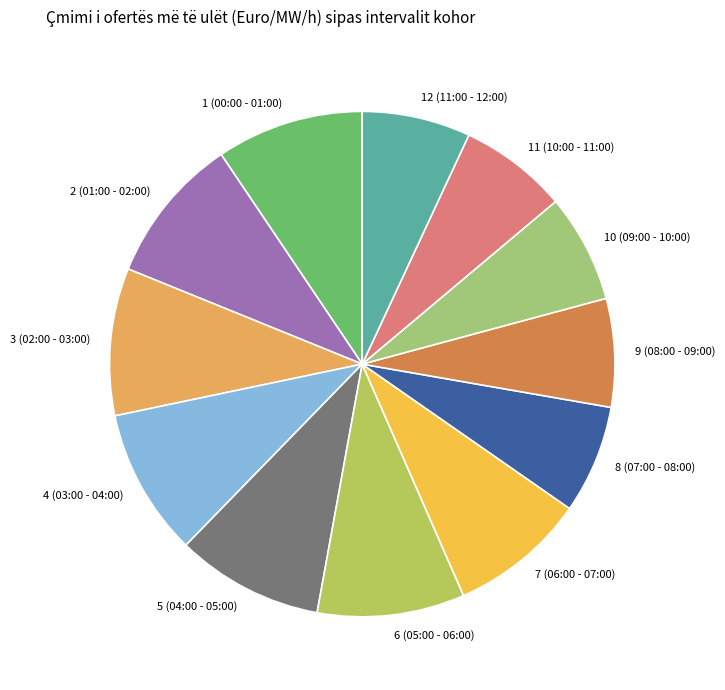

Between 8 (07:00 - 08:00) and 2 (01:00 - 02:00), which is larger?

2 (01:00 - 02:00)